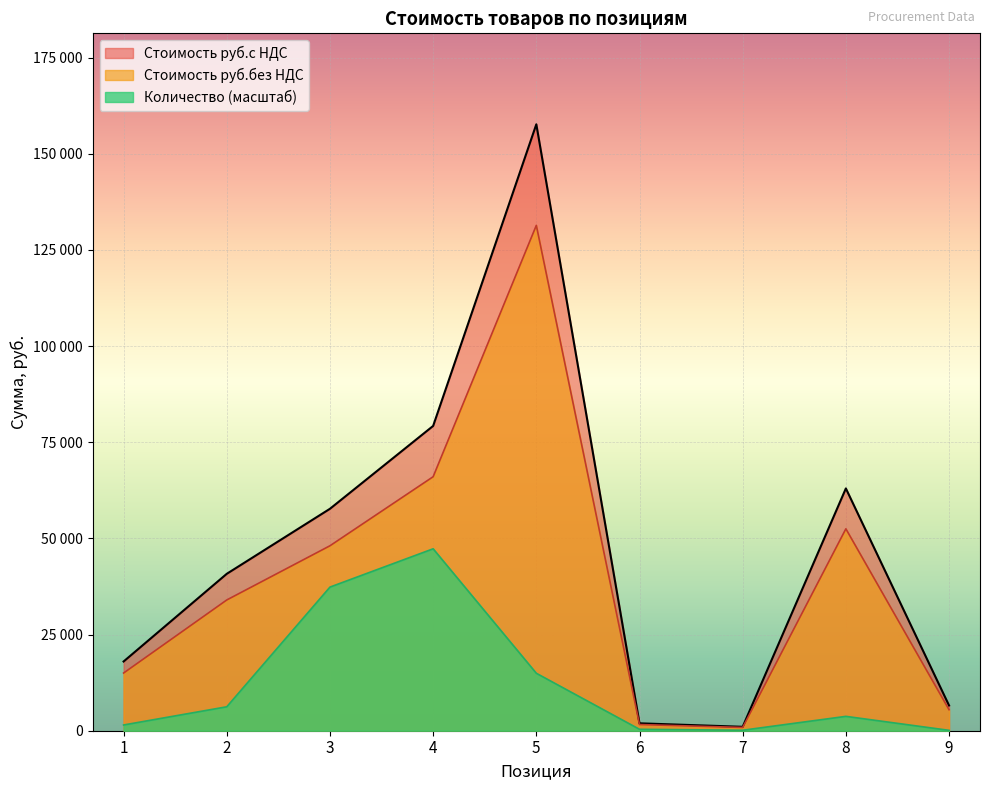

True or false: Стоимость руб.с НДС and Количество intersect in this chart.

False